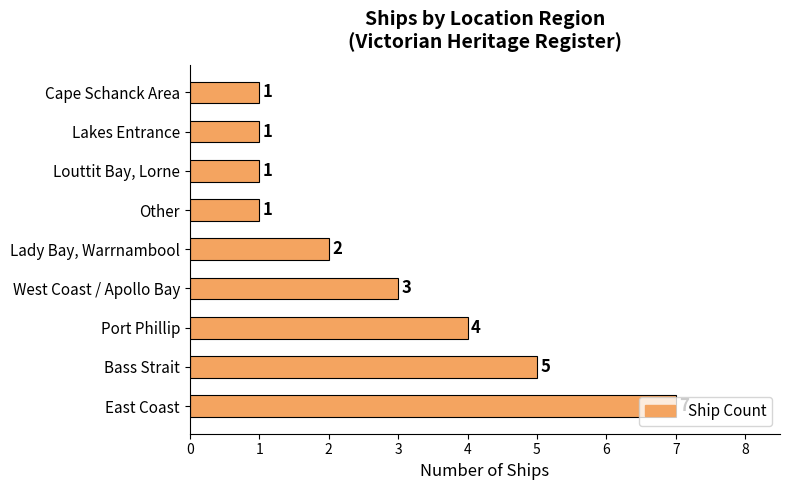

At which label is the value closest to 4?

Port Phillip